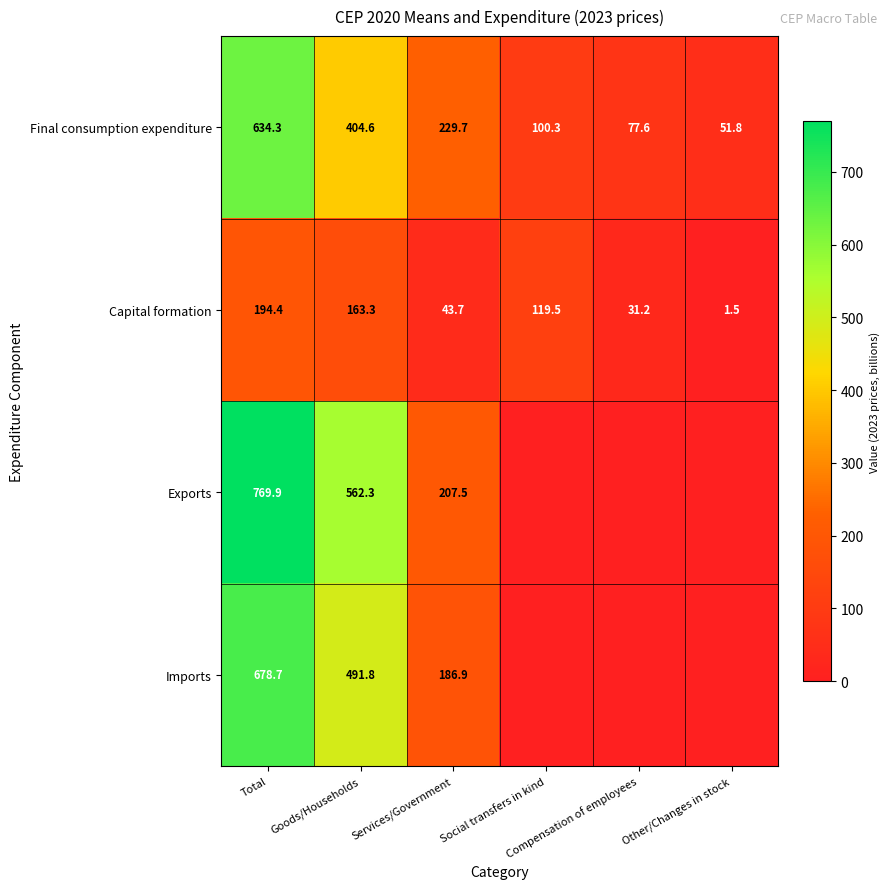

At which category is the sum across all series the highest?

Total